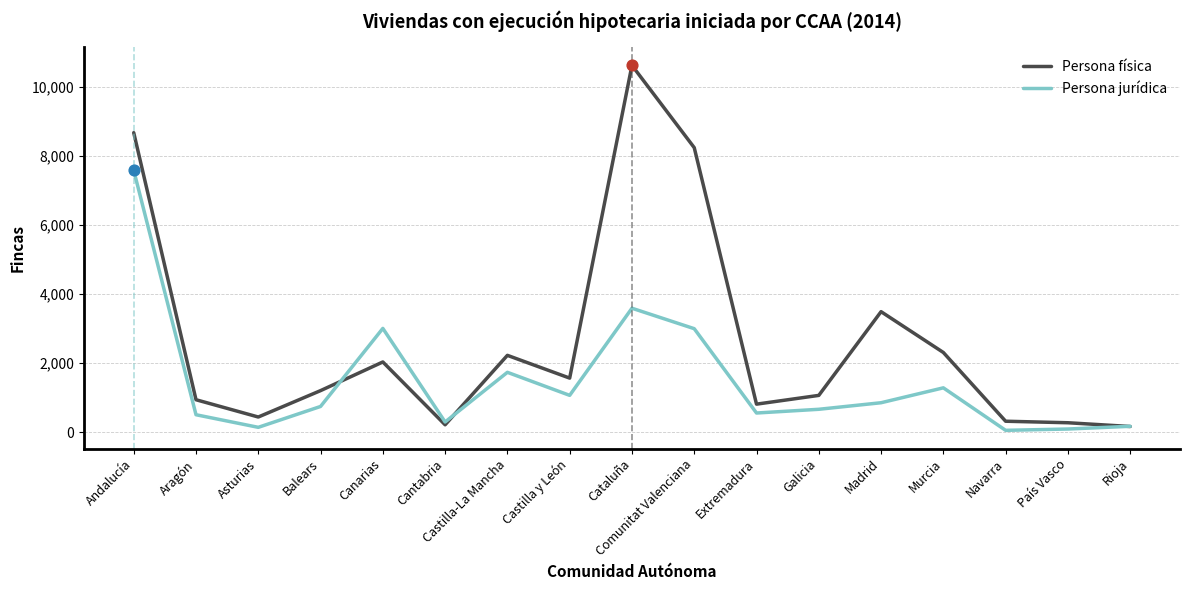

What is the total value across all series at Madrid?

4350